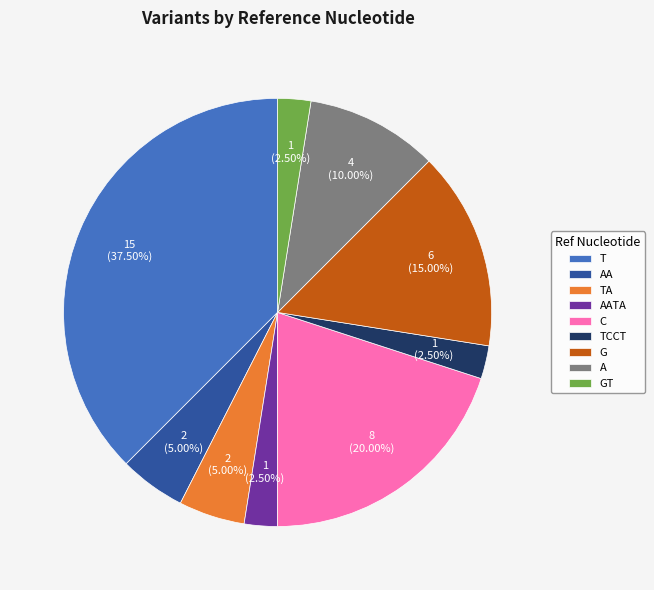

Is there a majority slice in this chart?

No